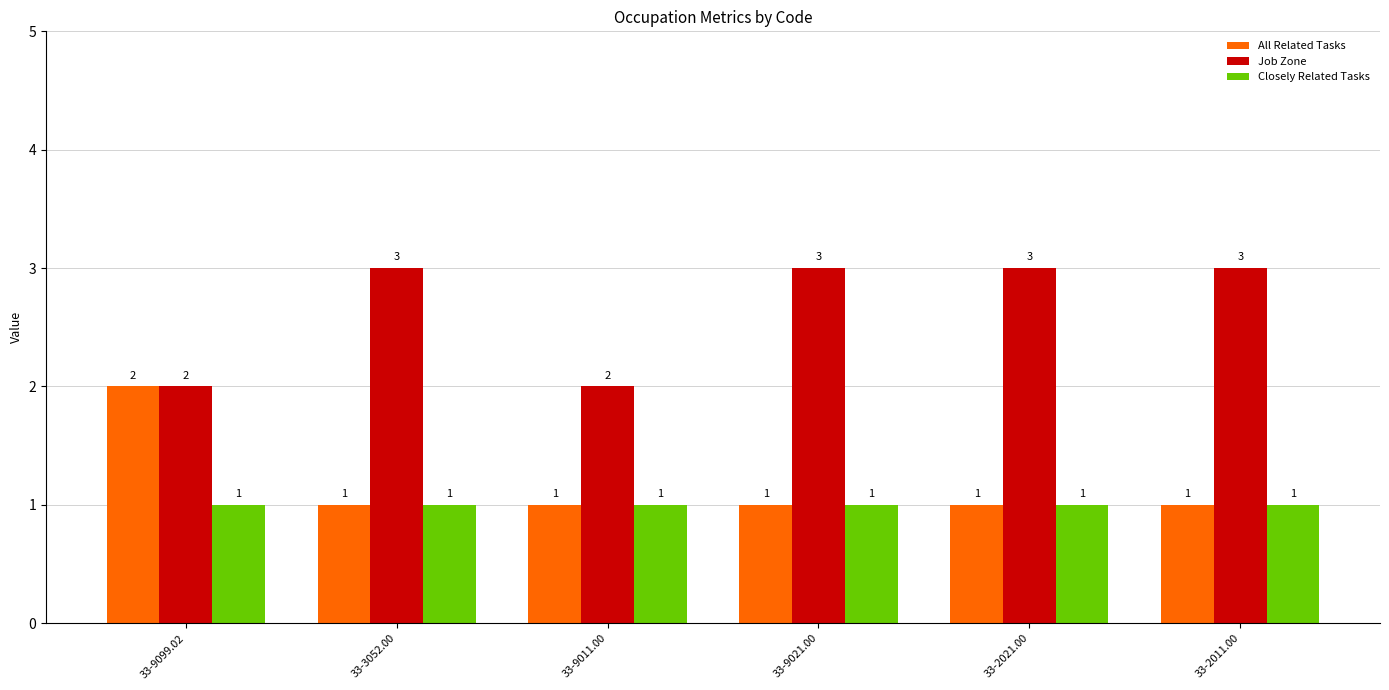

How many bars are there in total?

18